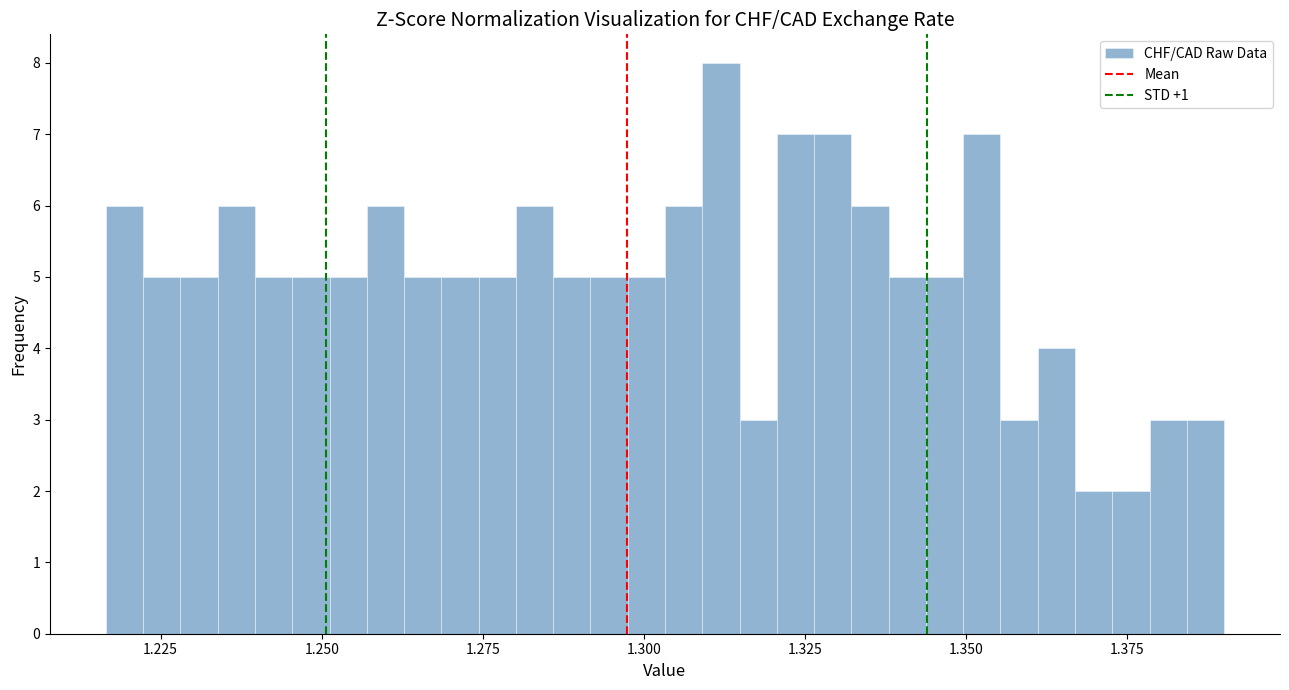

Around what value on the x-axis is the tallest bar? Give the approximate position of its centre, as read against the axis.

1.310